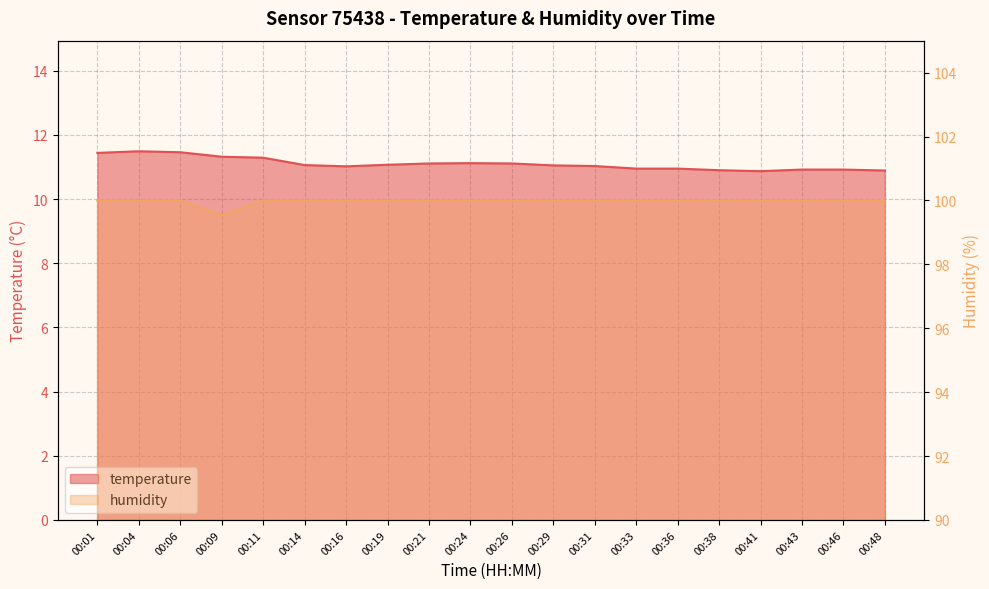

List the labels in order of temperature value, largest first.

00:04, 00:06, 00:01, 00:09, 00:11, 00:24, 00:21, 00:26, 00:19, 00:14, 00:29, 00:31, 00:16, 00:33, 00:36, 00:43, 00:46, 00:38, 00:48, 00:41